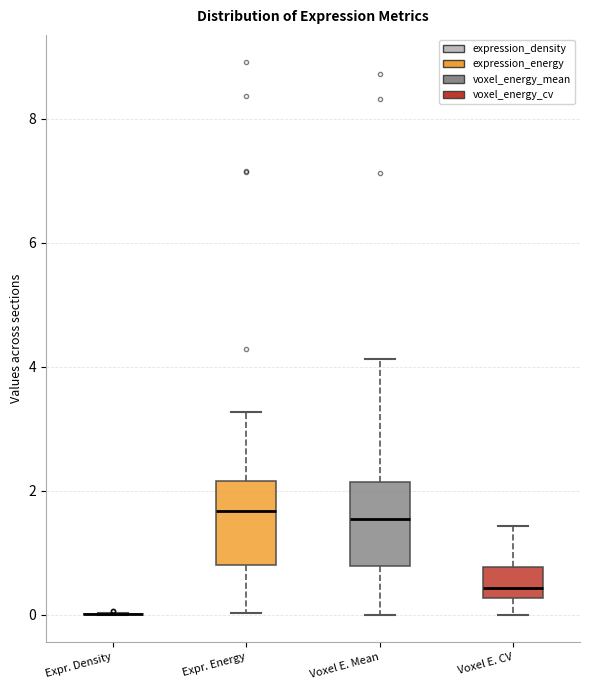

Where does the upper whisker of the box for Expr. Energy end on the y-axis? The values are not printed on the chart, so give them approximately, as read against the axis.

3.2